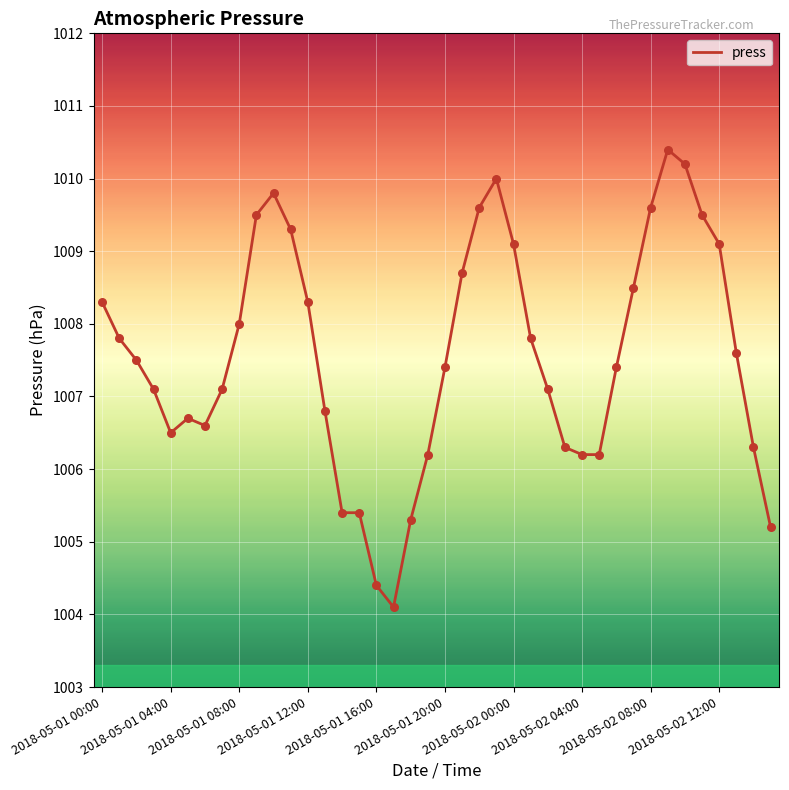

What is the greatest value displayed?

1010.4